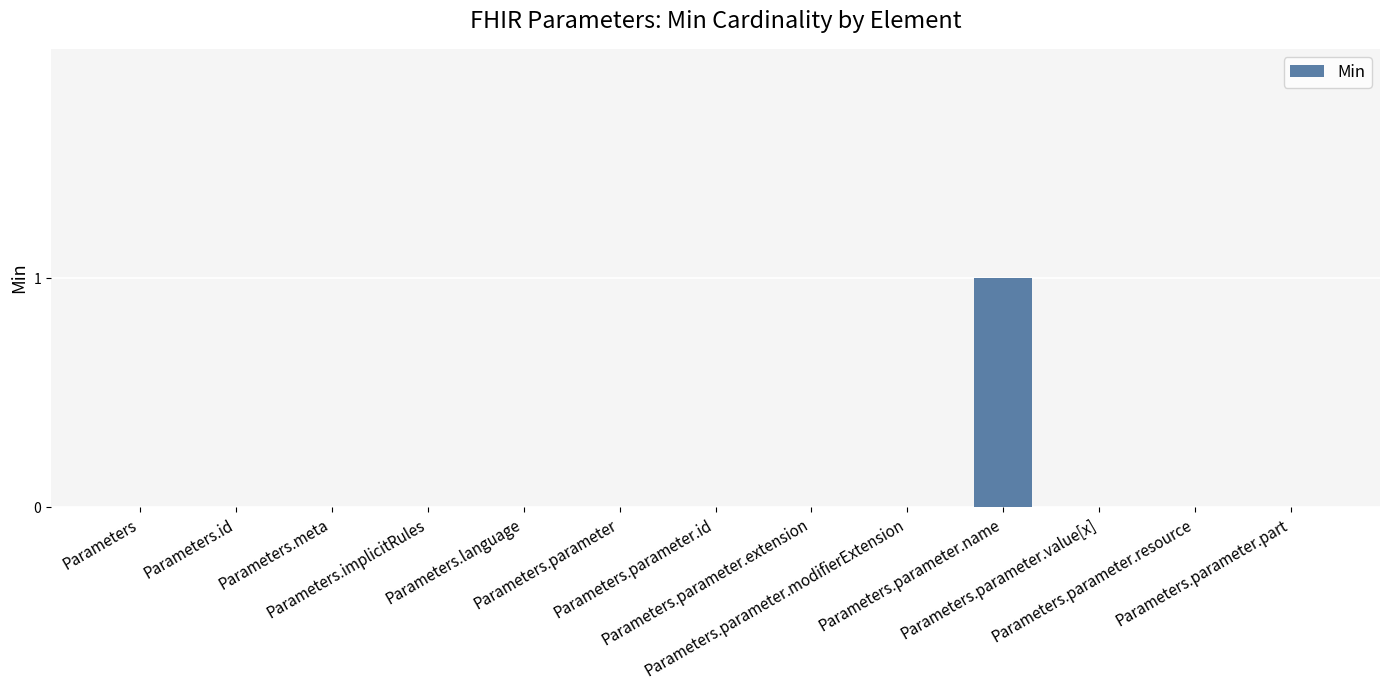

Are the bars grouped side by side (vs. stacked)?

No